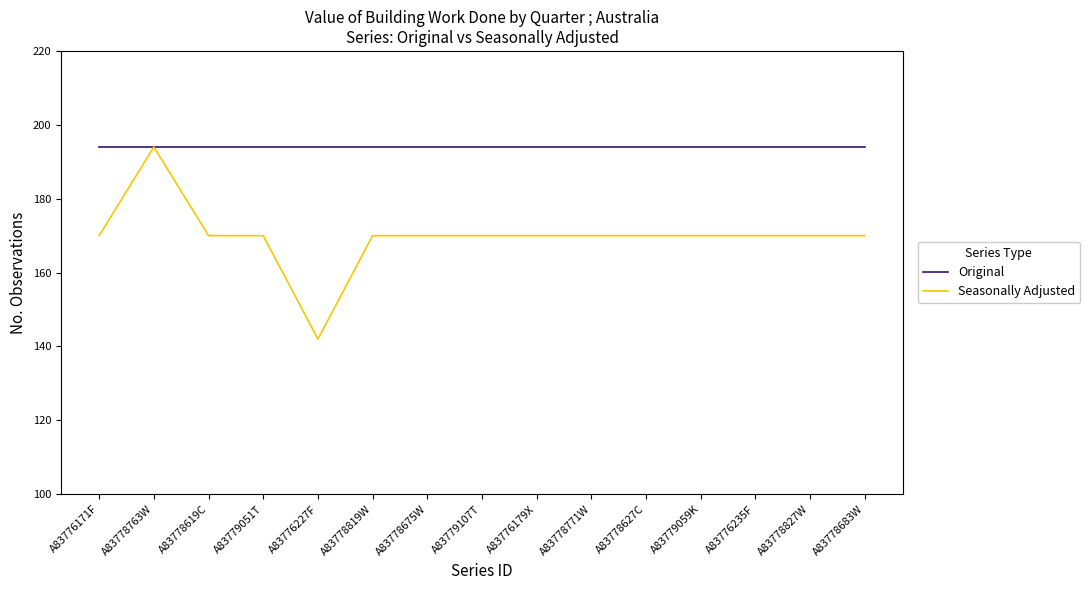

Does the chart display data point markers on the line(s)?

No